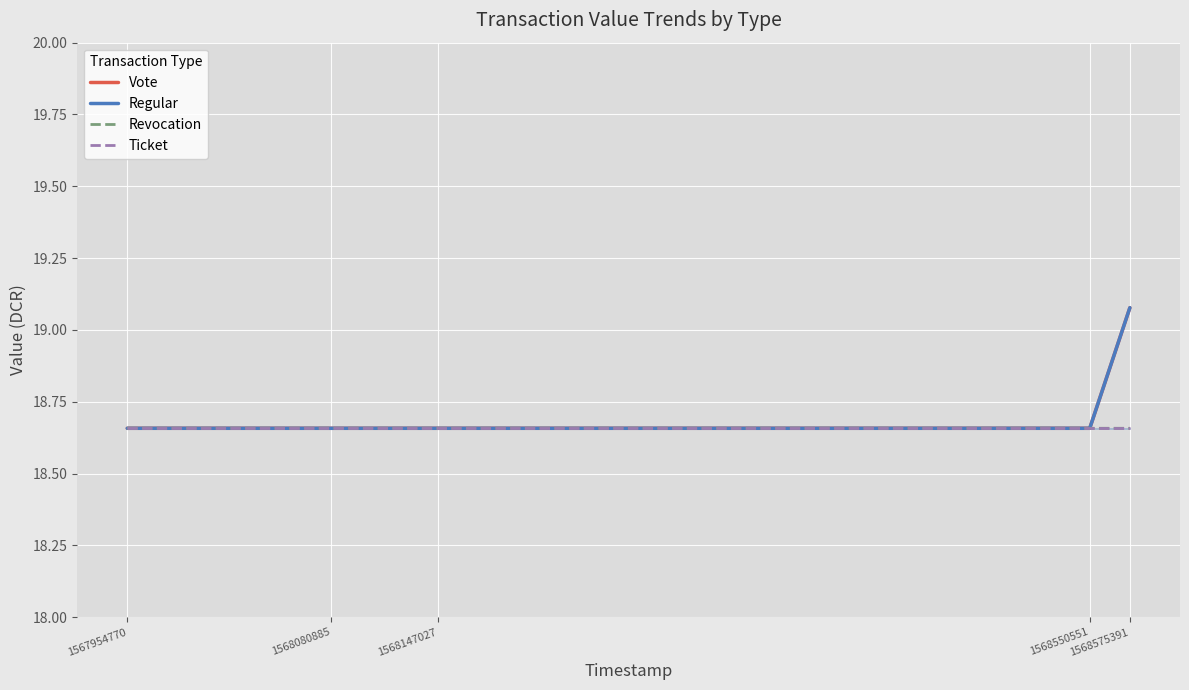

What is the total value across all series at 1567954770?

74.6